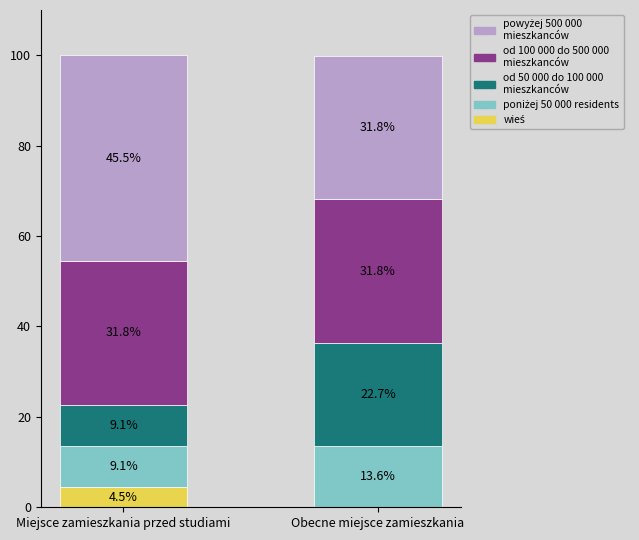

At which category is the sum across all series the highest?

Miejsce zamieszkania przed studiami